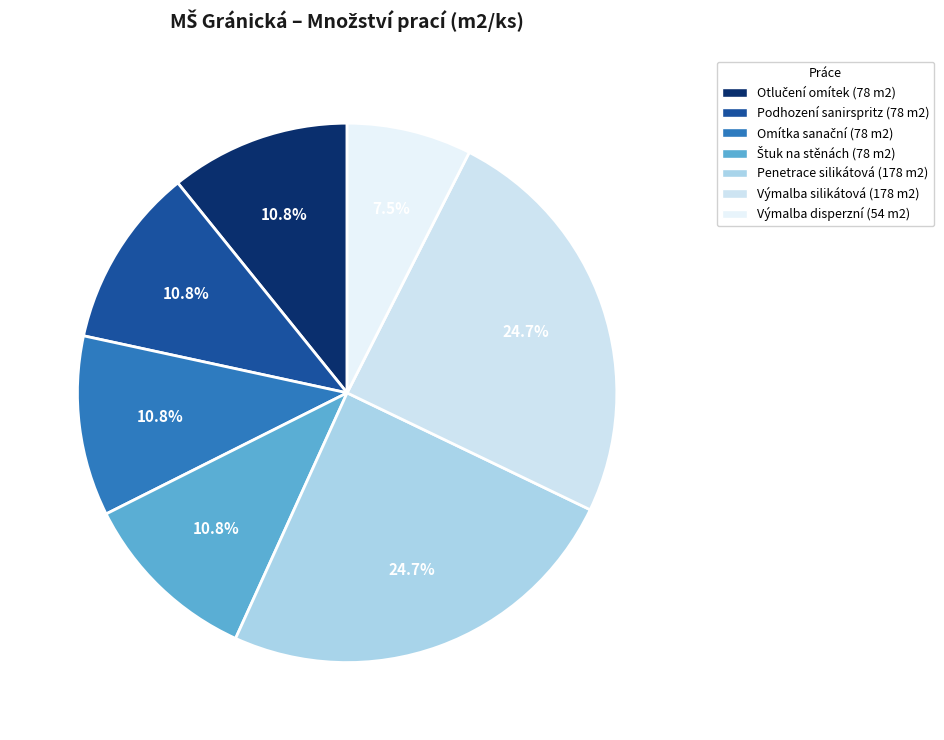

Count the number of slices in the pie.

7